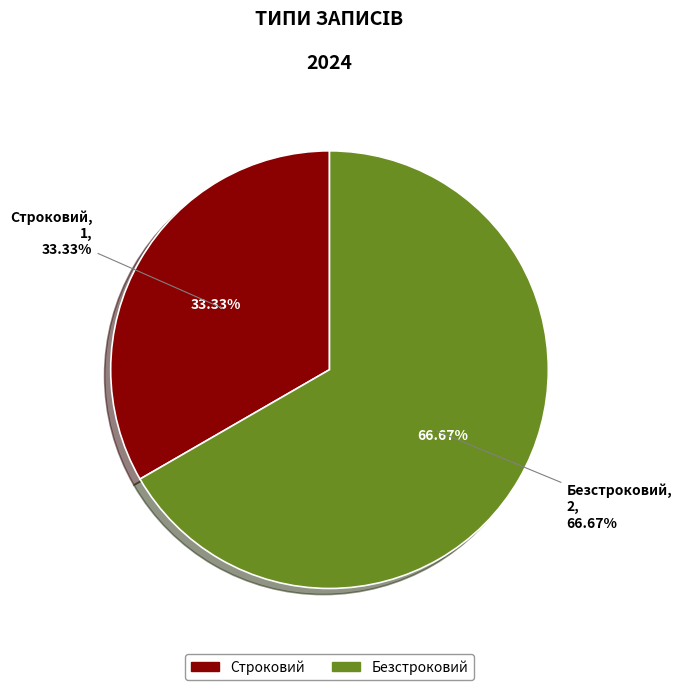

Rank the categories by value from highest to lowest.

Безстроковий, Строковий